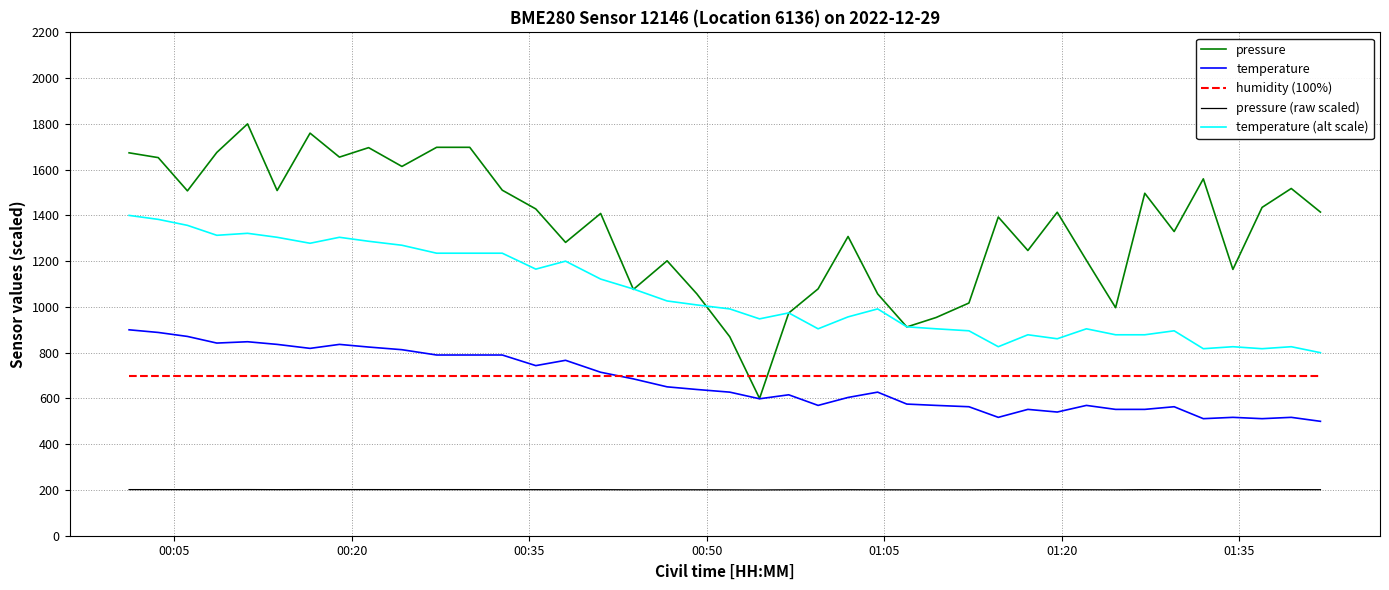

What is the smallest value displayed?

200.2